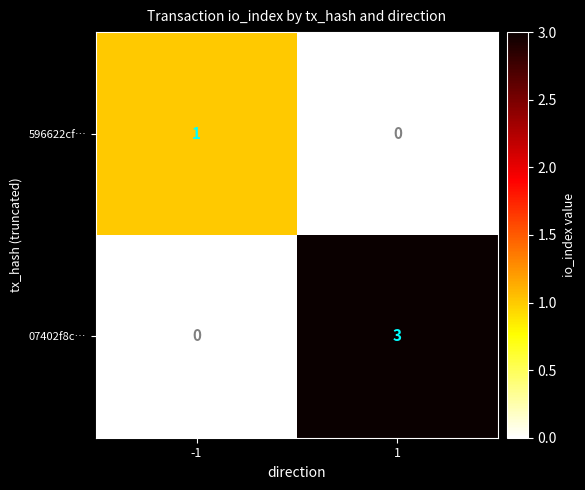

Which series changed the most between -1 and 1?

07402f8c…